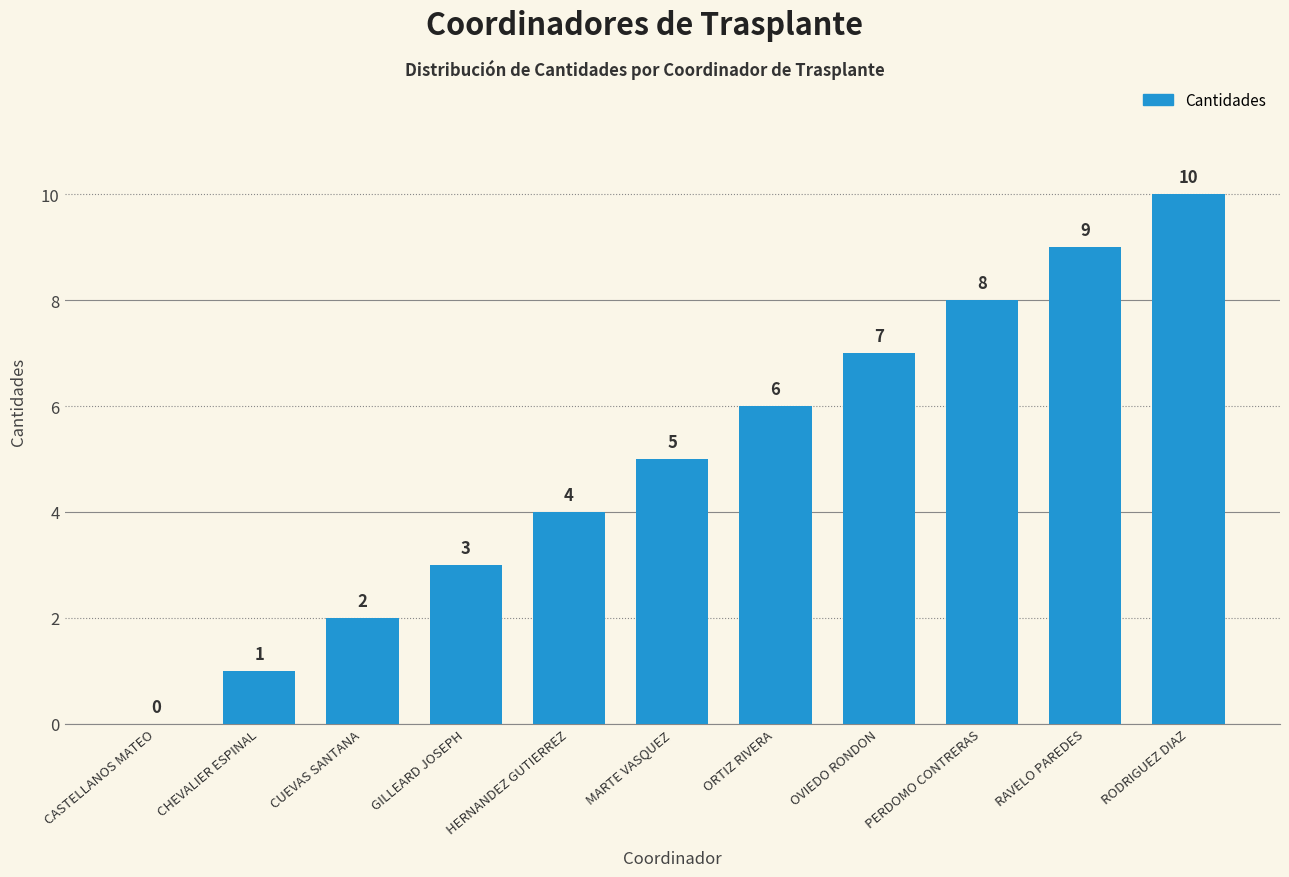

What is the sum of the values at CASTELLANOS MATEO and CHEVALIER ESPINAL?

1